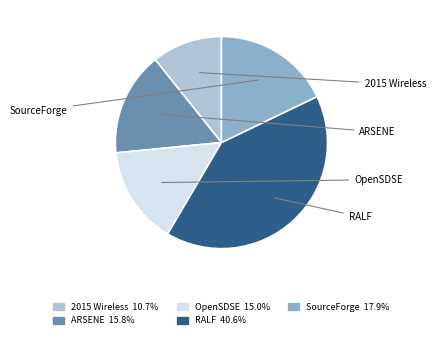

How many slices are in this pie chart?

5